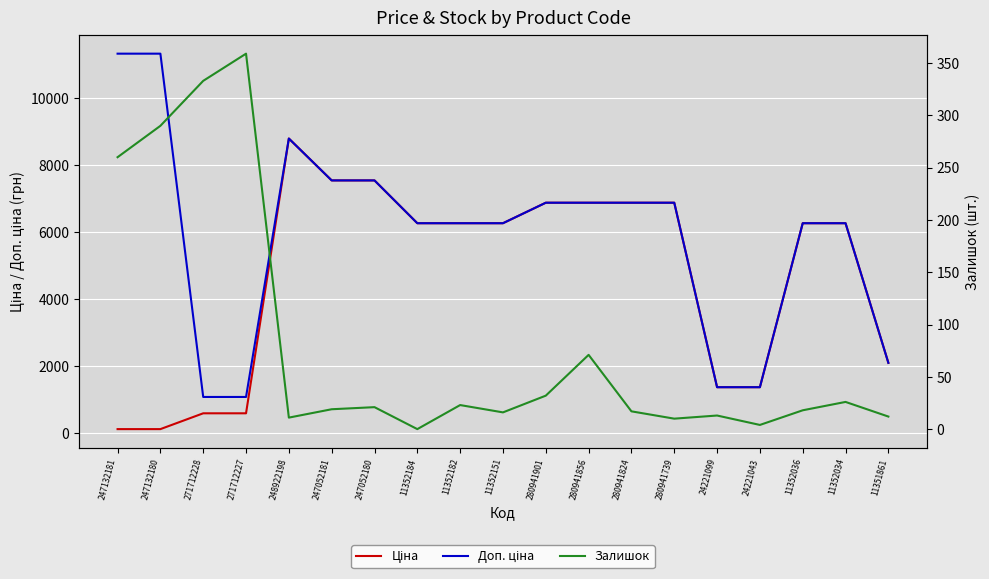

At which category does Залишок reach its first local peak?

271712227